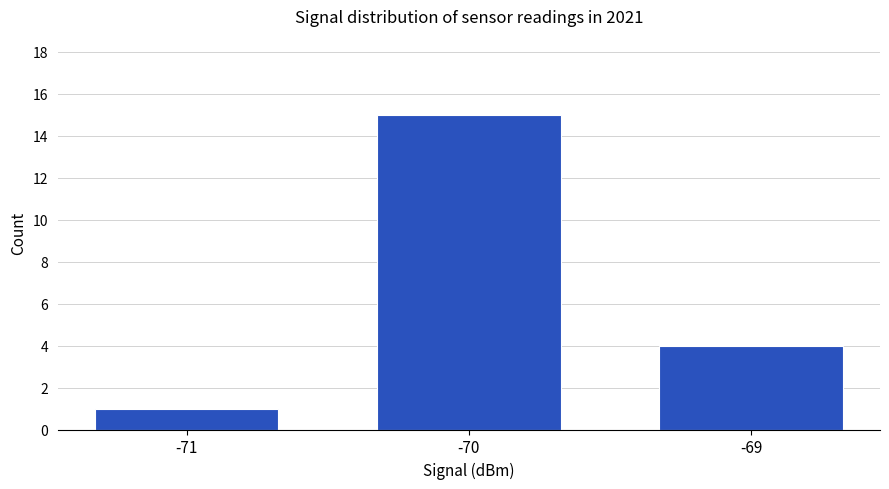

How many values are below 4?

1